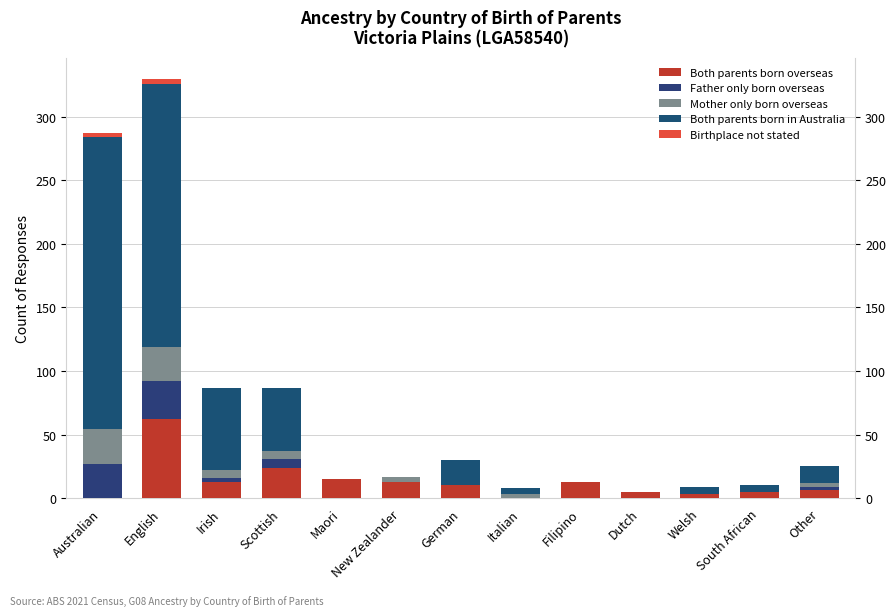

What is the sum of all Mother only born overseas values?

76